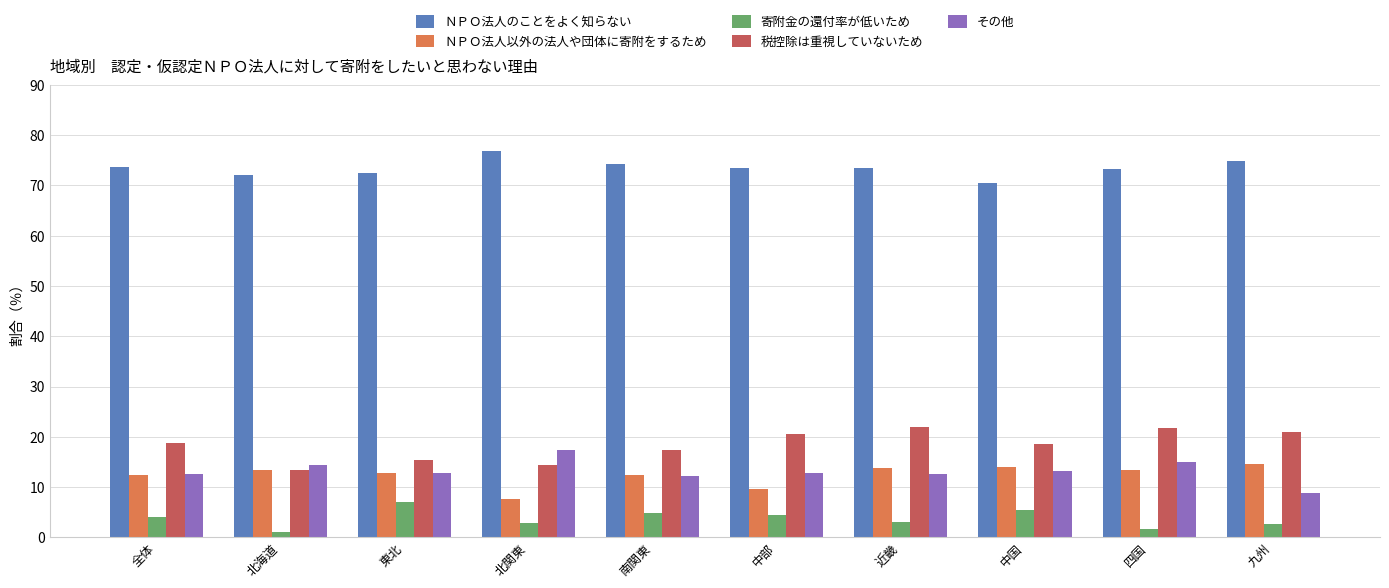

What is the sum of the その他 values at 全体 and 中国?

25.8